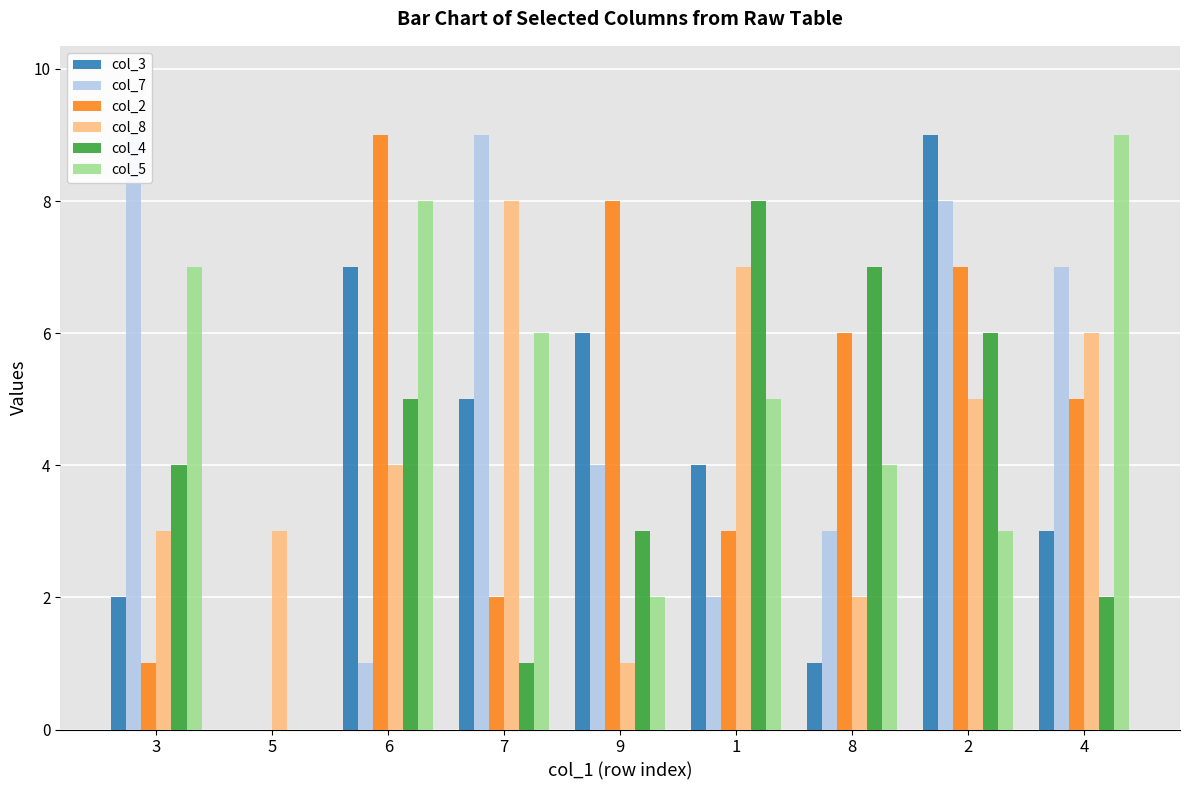

Is it true that col_7 equals 11 at 4?

False